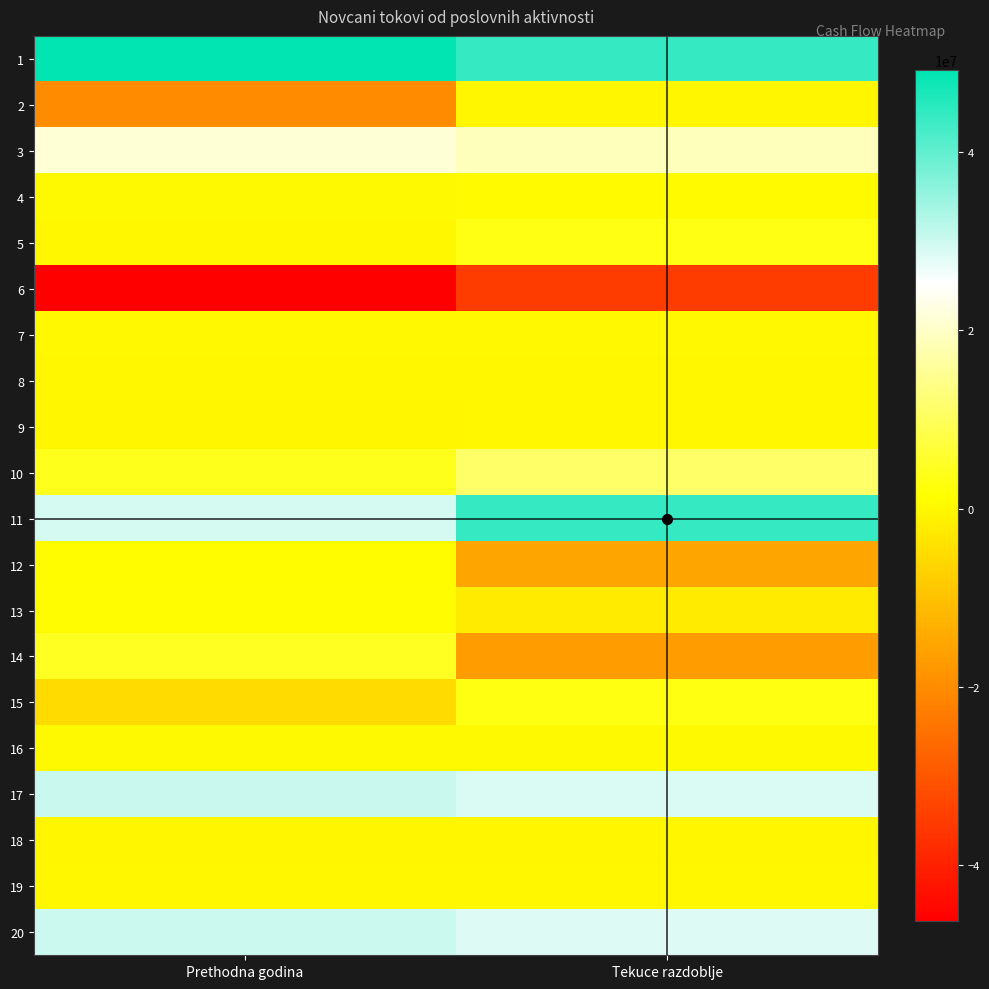

At which category is the sum across all series the highest?

Tekuce razdoblje